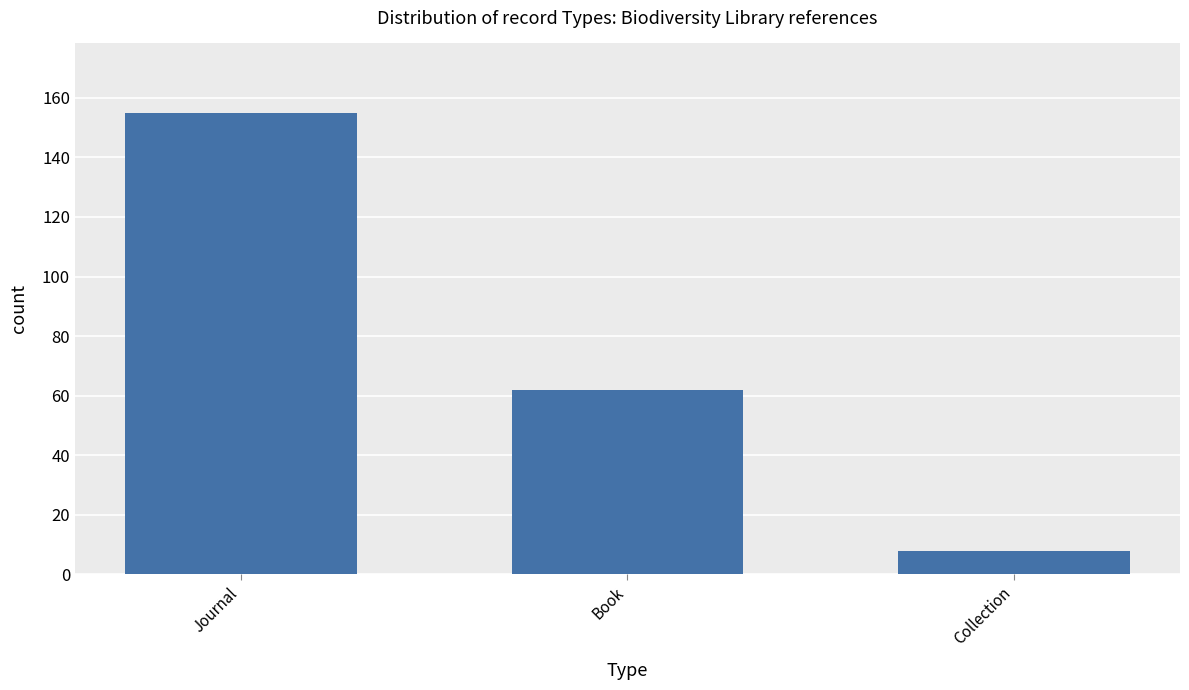

What is the approximate value at Journal, to the nearest 50?

150